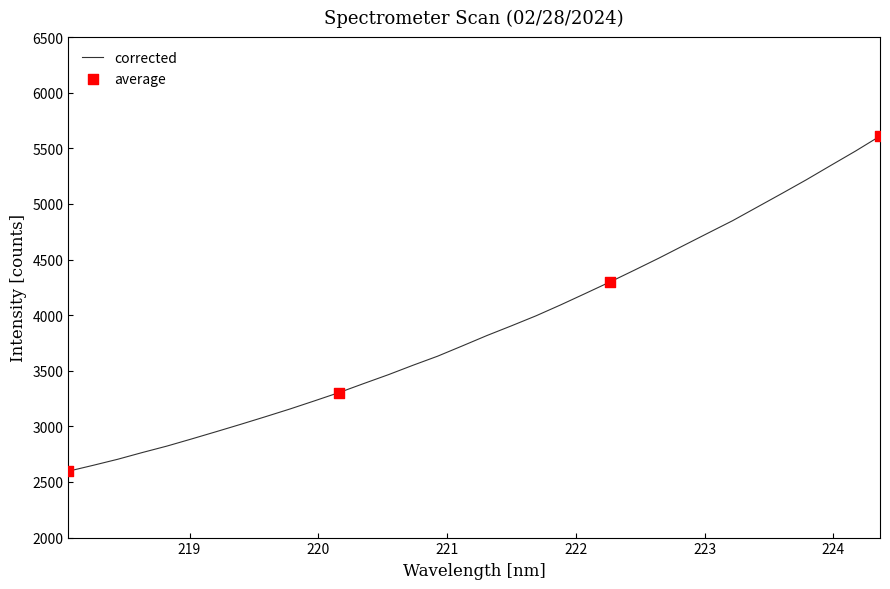

What is the maximum value shown in the chart?

5610.2